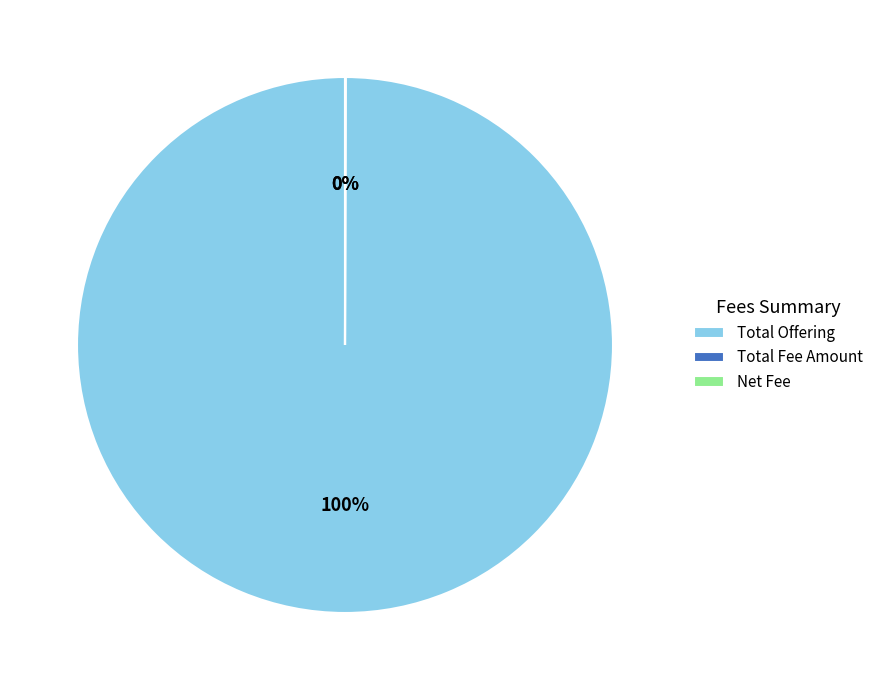

To the nearest percent, what is the average slice percentage?

33%